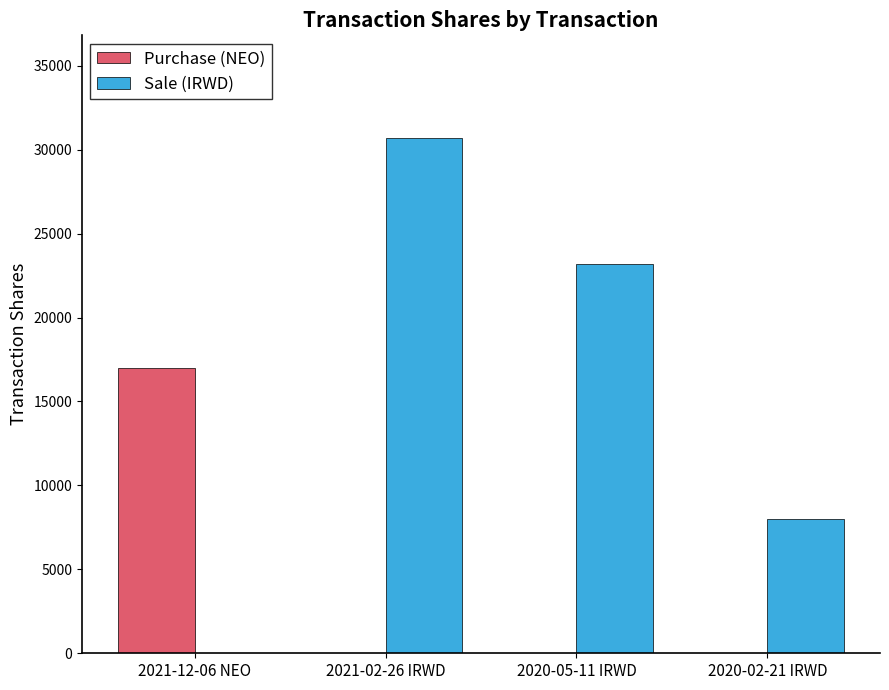

Does the chart contain stacked bars?

No